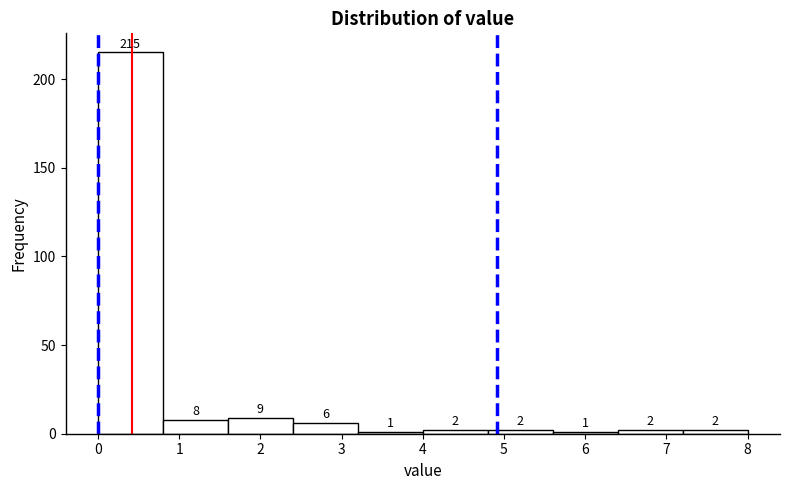

What is the height of the bar covering 1.6 to 2.4 on the x-axis?

9